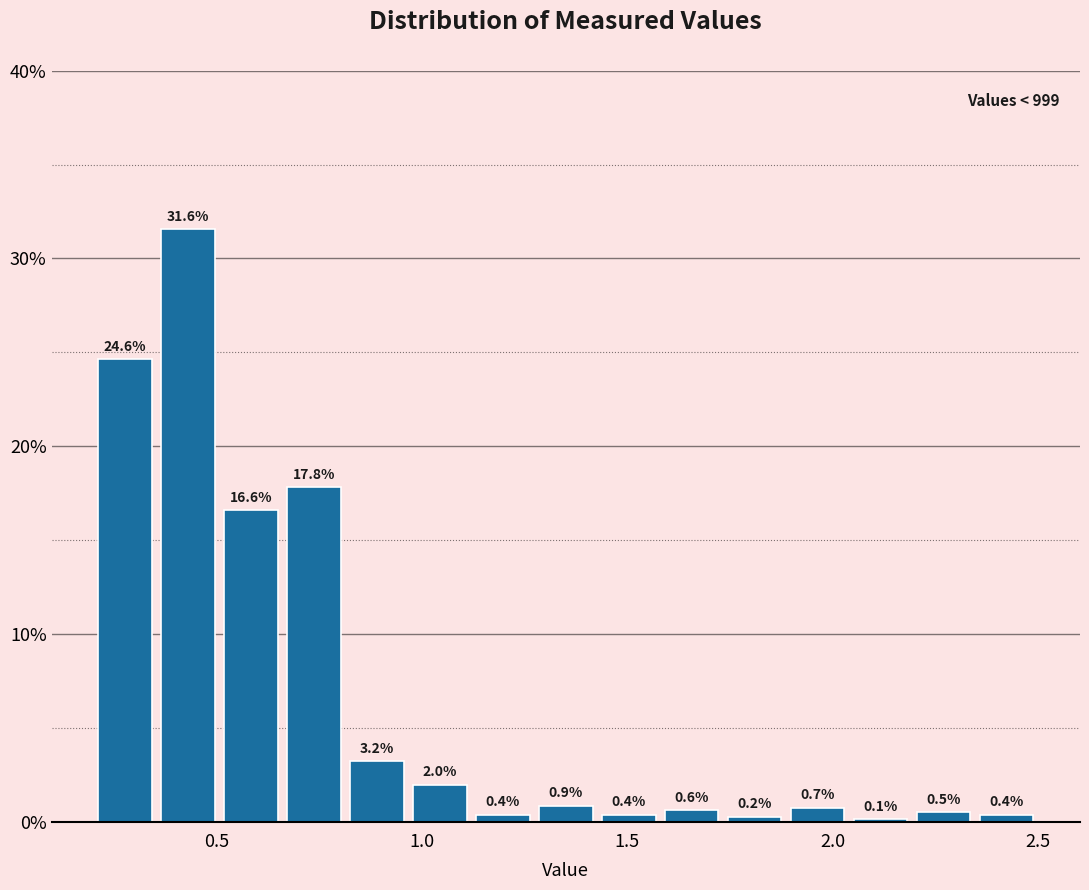

Around what value on the x-axis is the tallest bar? Give the approximate position of its centre, as read against the axis.

0.45